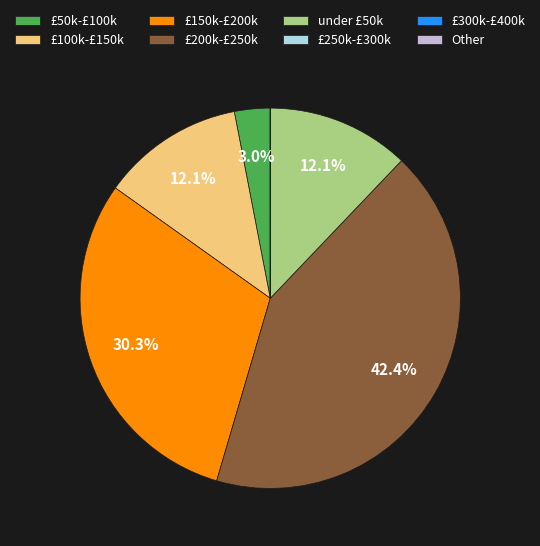

What percentage is NOT represented by £150k-£200k?

69.7%